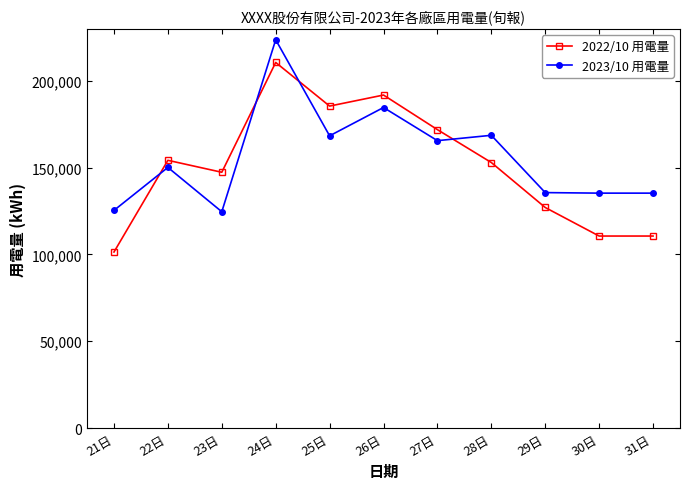

Rank the series at 24日 from lowest to highest value.

2022/10 用電量, 2023/10 用電量